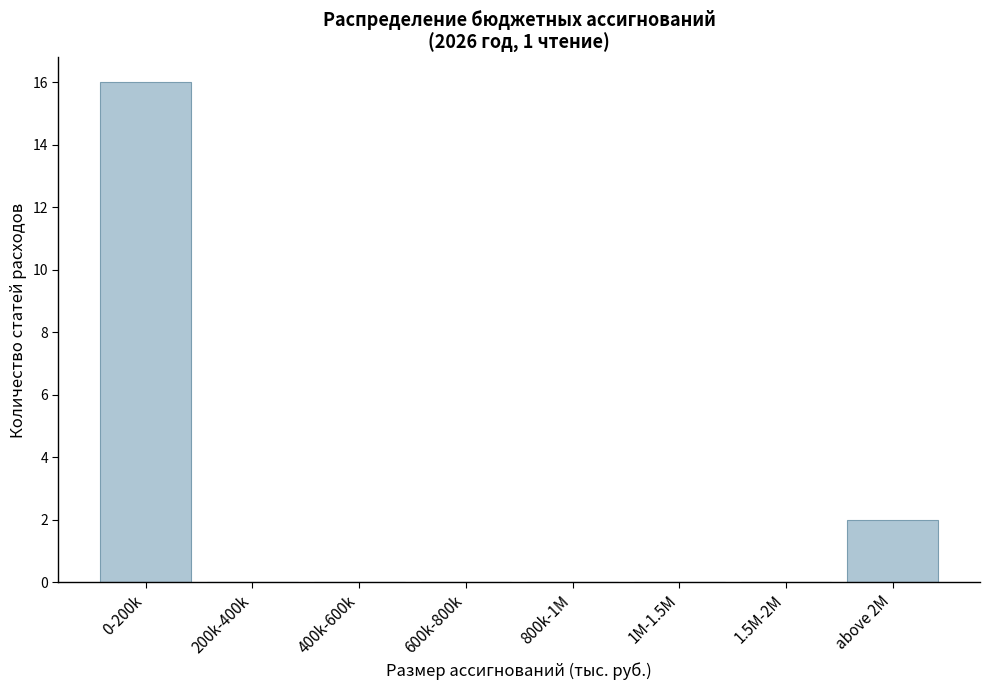

Reading left to right, list all the values displayed in this chart.

0-200k=16	200k-400k=0	400k-600k=0	600k-800k=0	800k-1M=0	1M-1.5M=0	1.5M-2M=0	above 2M=2